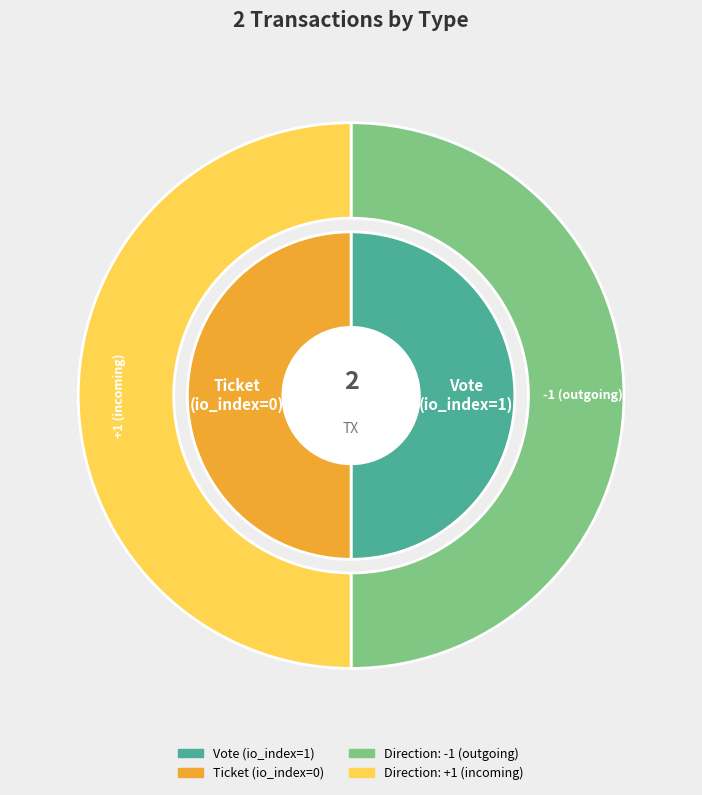

Which category has the smallest portion of the pie?

Ticket